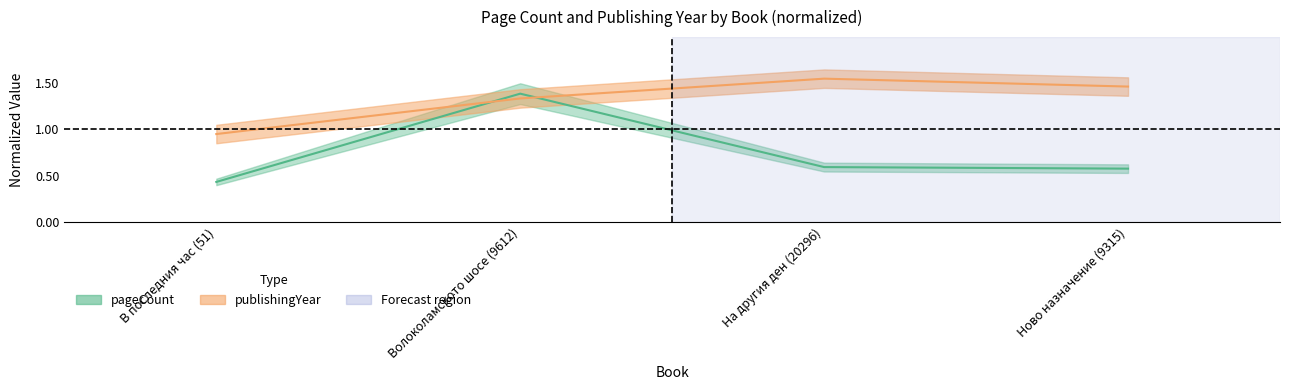

True or false: pageCount has more than 2 points higher than both neighbors.

False